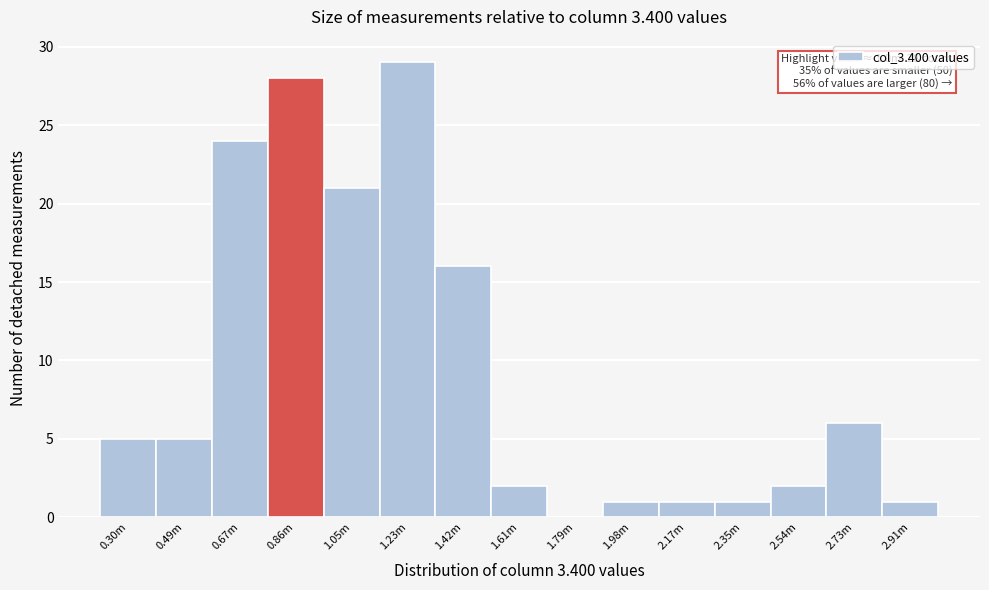

Reading left to right, transcribe all the data shown in this chart.

0.30m=5	0.49m=5	0.67m=24	0.86m=28	1.05m=21	1.23m=29	1.42m=16	1.61m=2	1.79m=0	1.98m=1	2.17m=1	2.35m=1	2.54m=2	2.73m=6	2.91m=1